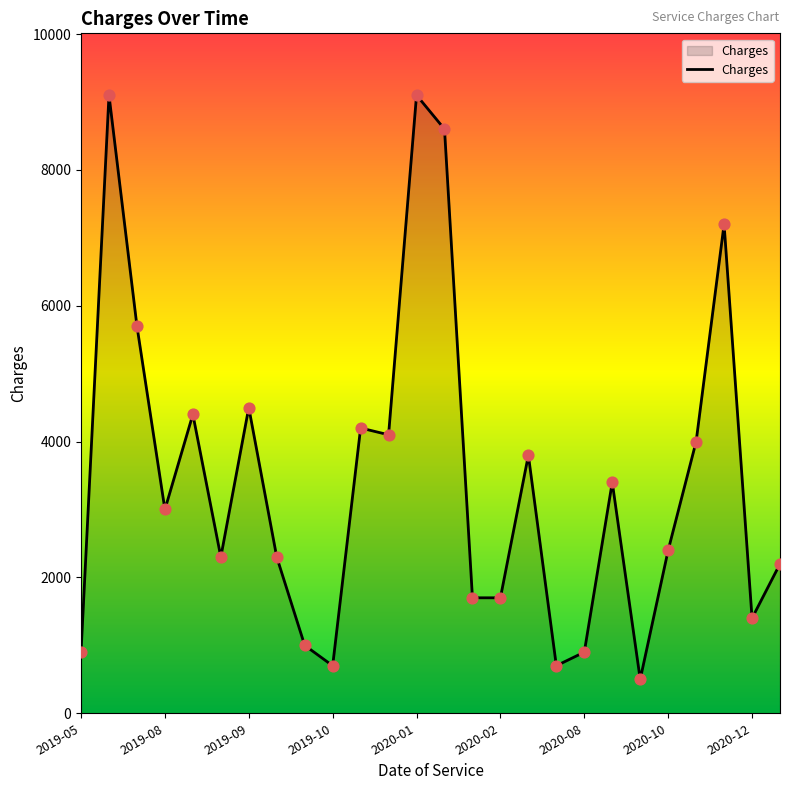

What is the minimum value shown in the chart?

500